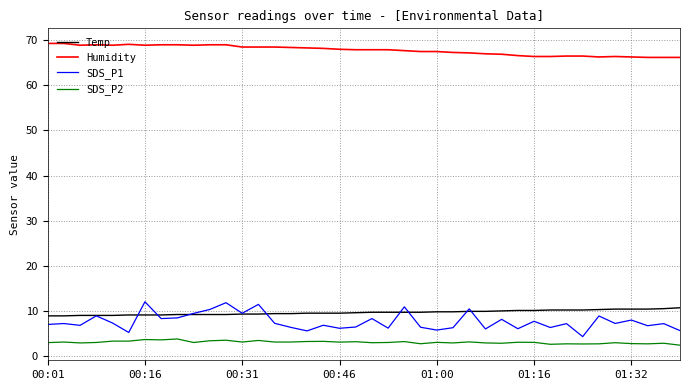

Which series has the largest total across all categories?

Humidity